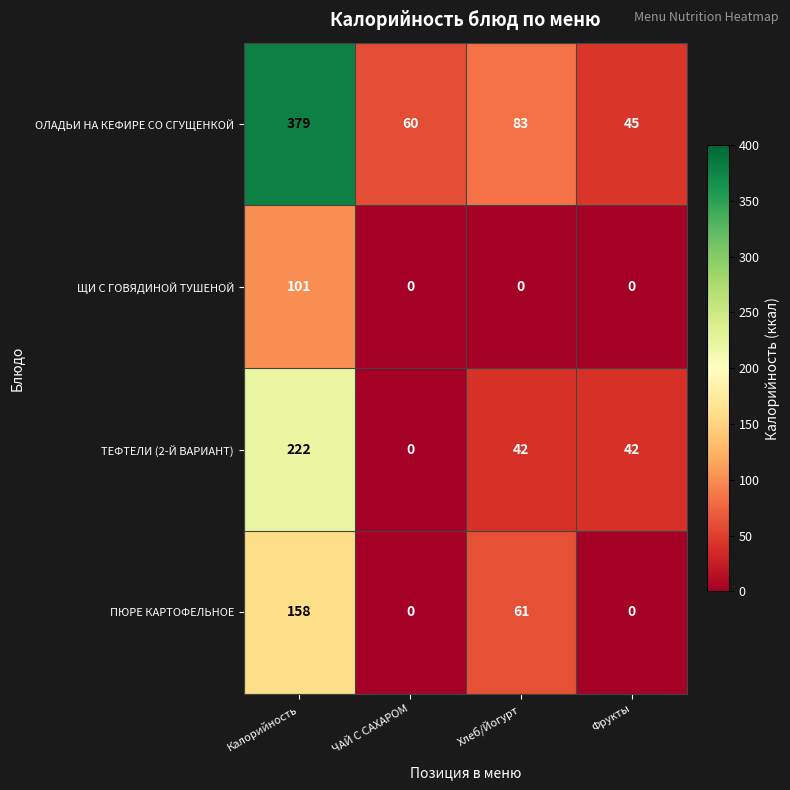

What is the sum of the ОЛАДЬИ НА КЕФИРЕ СО СГУЩЕНКОЙ values at ЧАЙ С САХАРОМ and Фрукты?

105